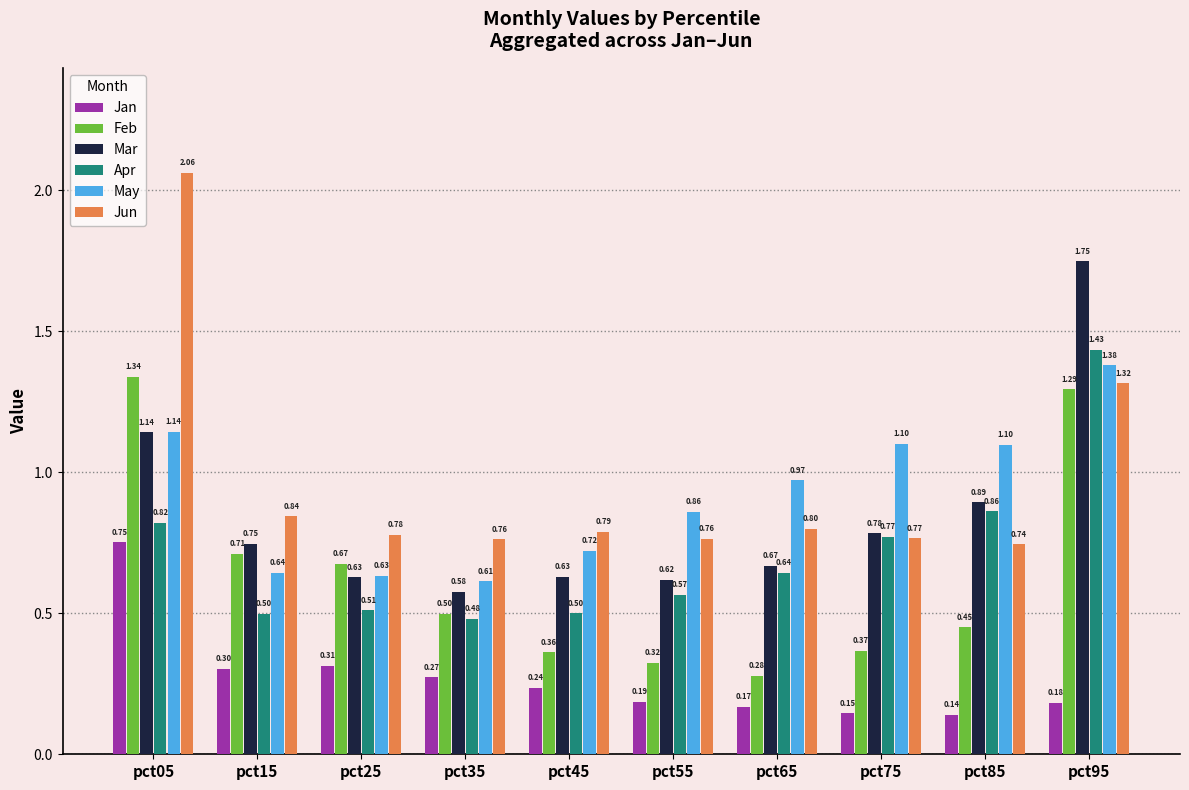

Rank the series by their maximum value, from lowest to highest.

Jan, Feb, May, Apr, Mar, Jun